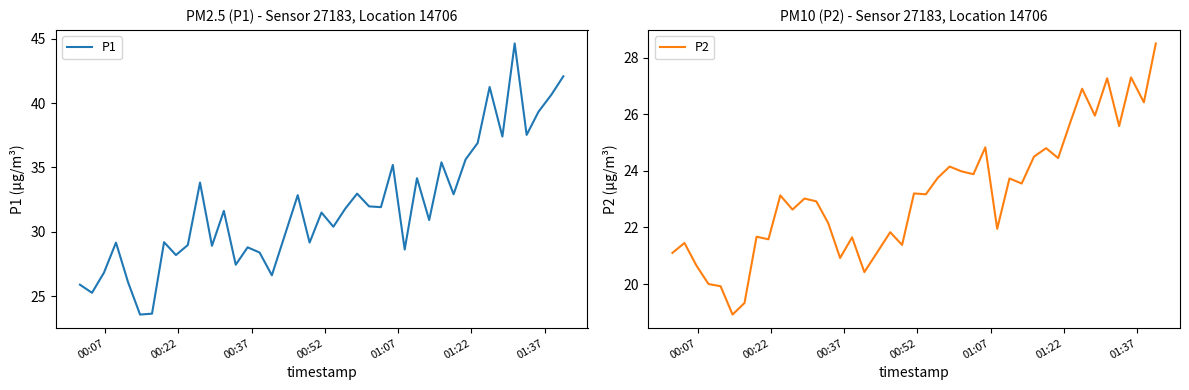

What is the minimum value for P1?

23.6